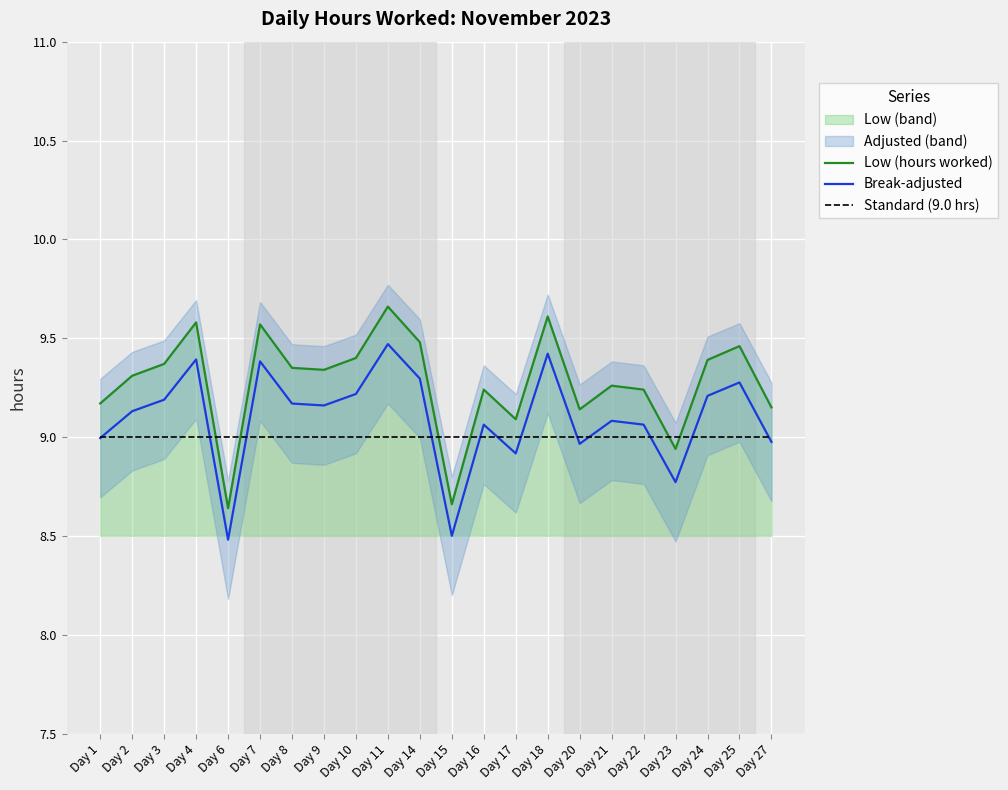

Is it true that Standard (9.0 hrs) equals 9.0 at Day 14?

True